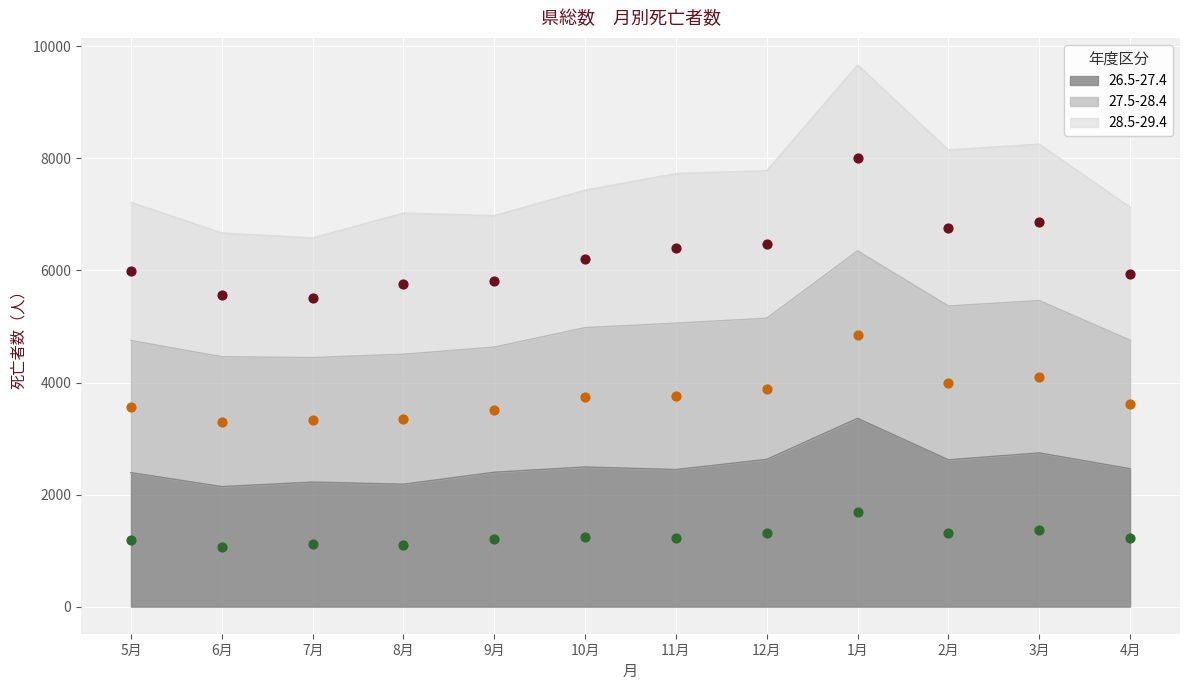

What is the minimum value for 26.5-27.4?

2143